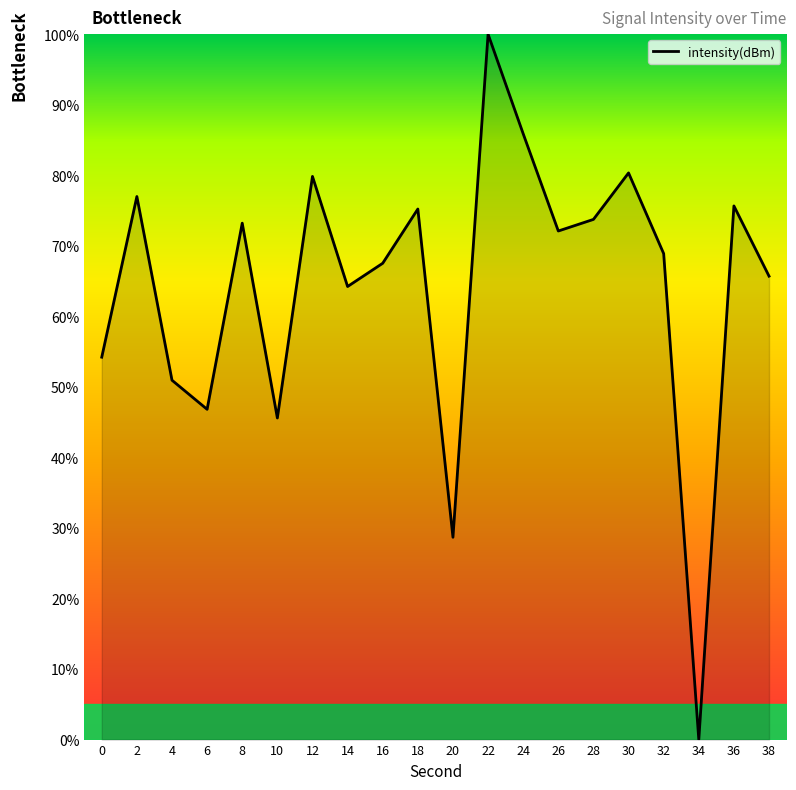

What is the greatest value displayed?

100.0